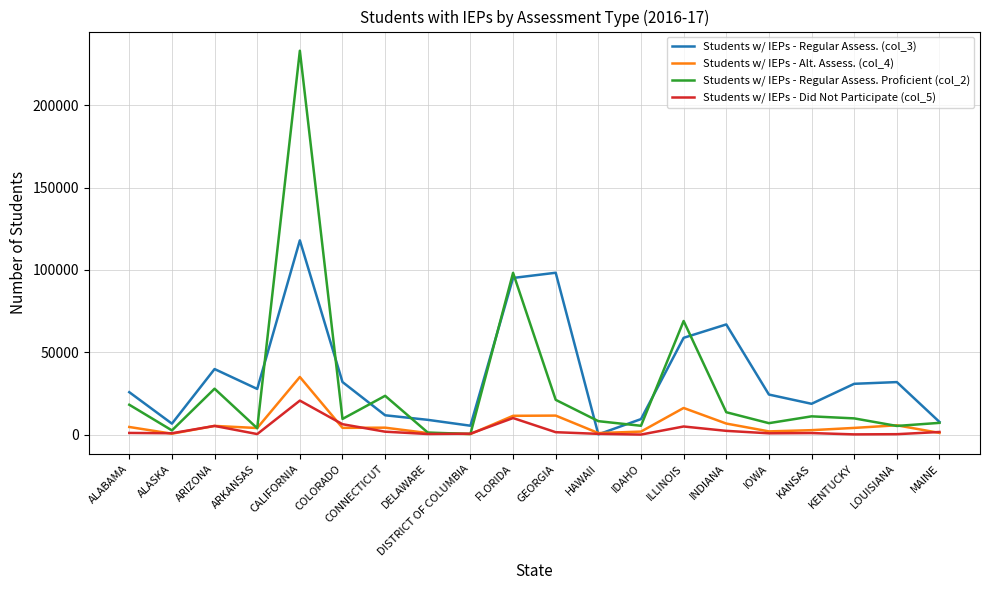

How many lines are shown in the chart?

4